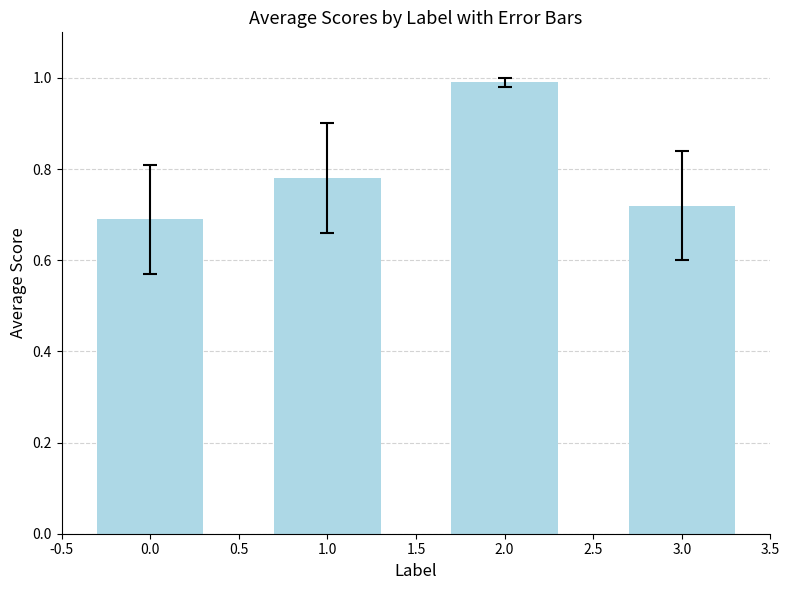

The value at 2.0 is 1.0. True or false?

True